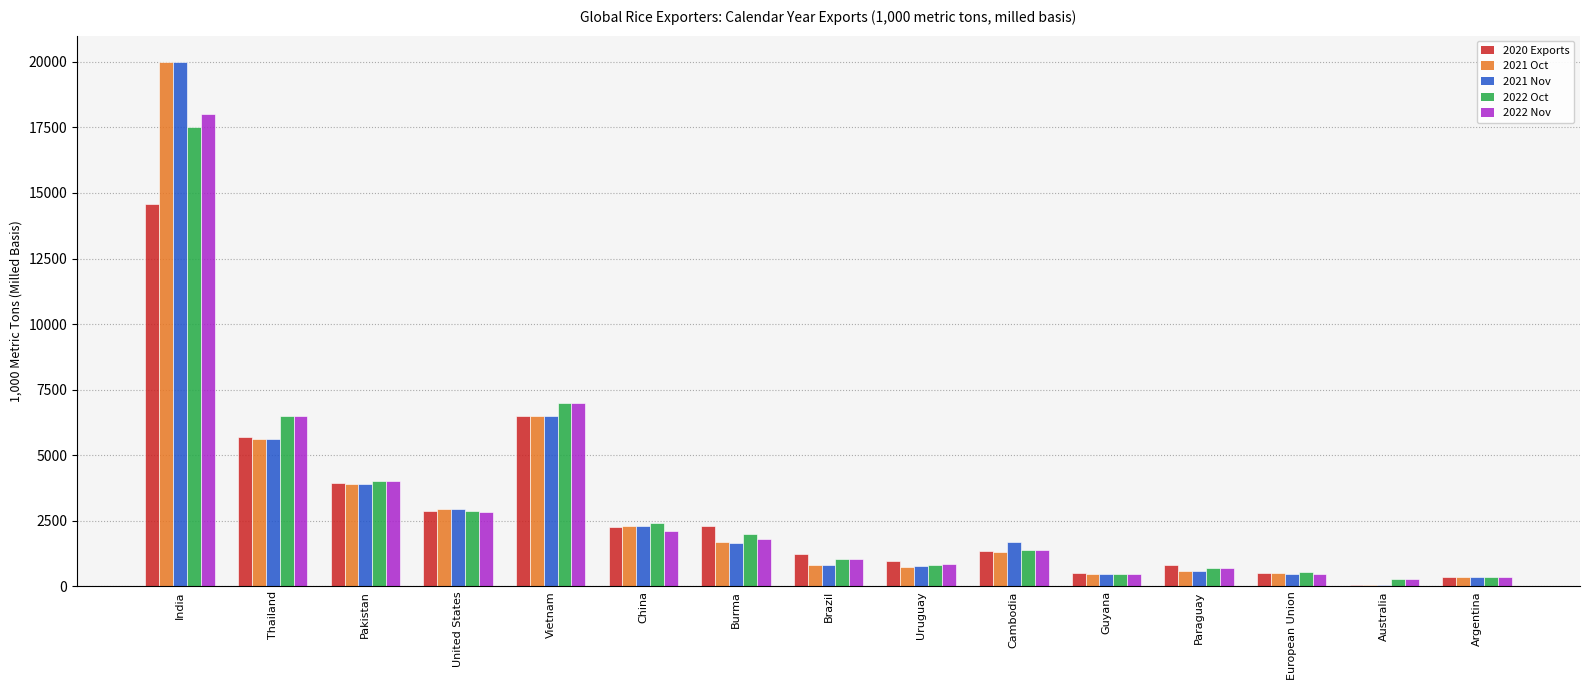

What is the greatest value displayed?

20000